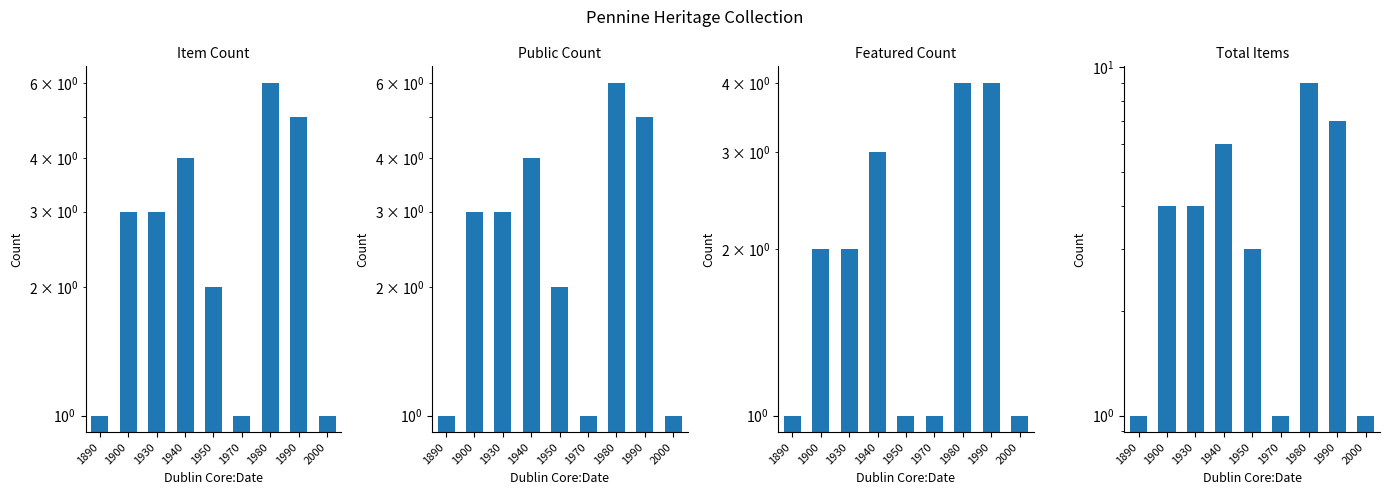

How many Featured Count values are between 1 and 3?

7